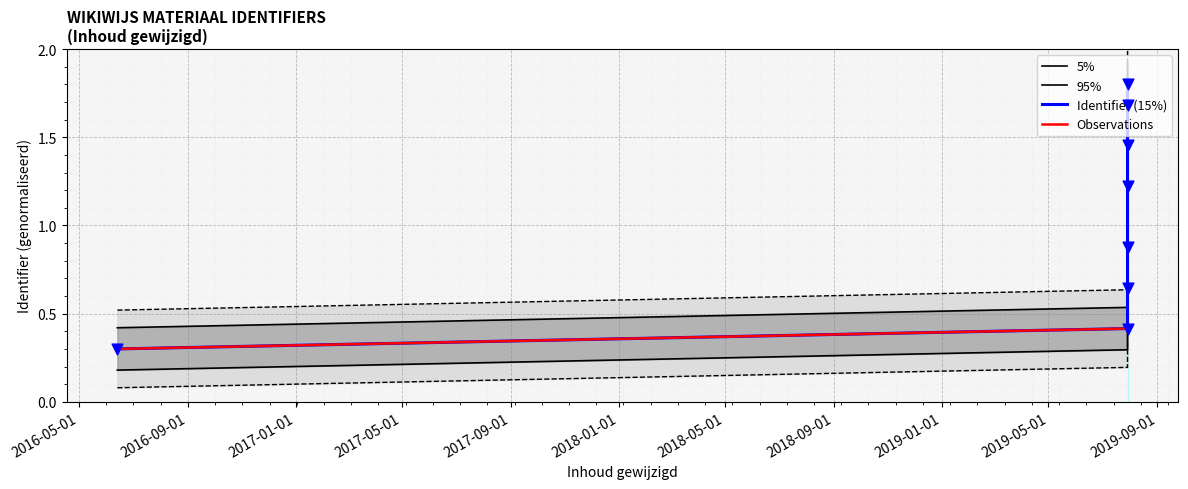

Between 2019-07-29 and 2019-07-29, which is larger?

2019-07-29